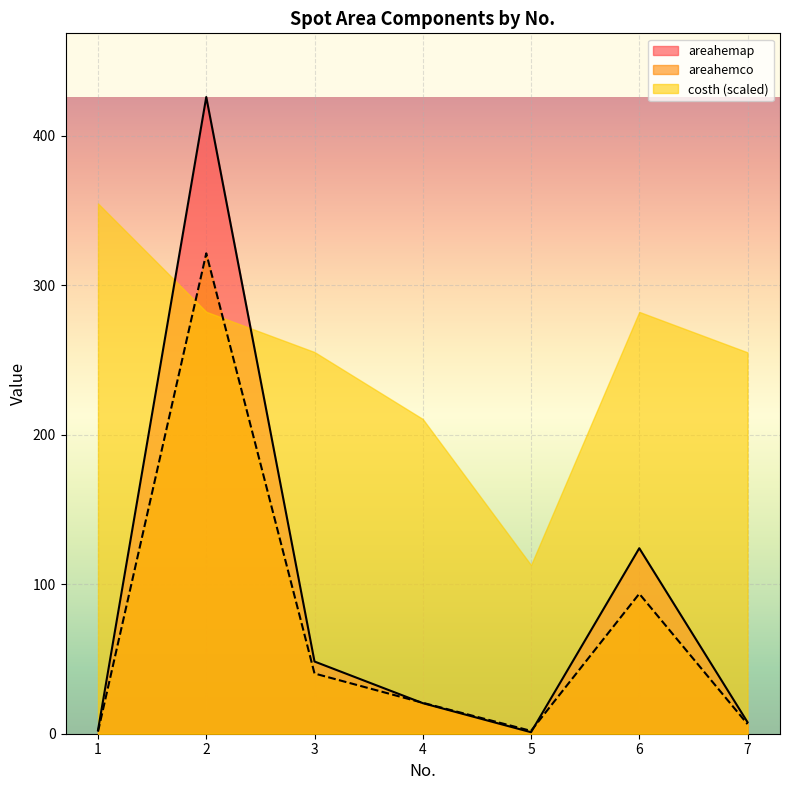

Where is areahemco nearest to the value 161?

6